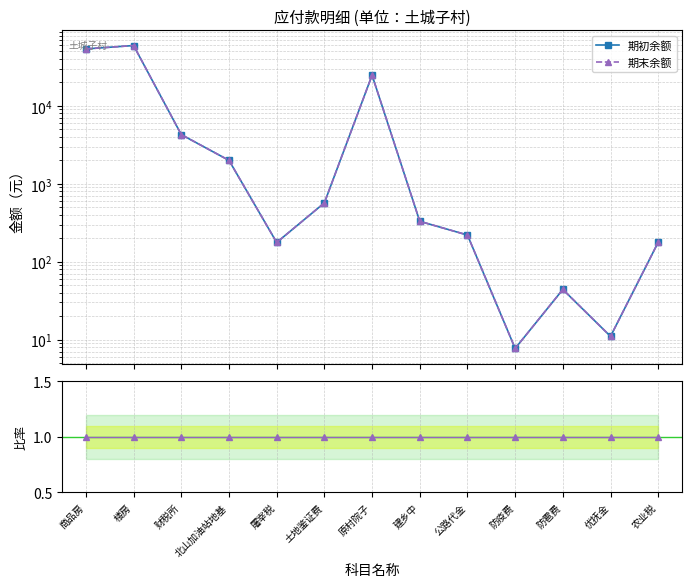

What is the spread (max minus min) of values at 屠宰税?

175.5